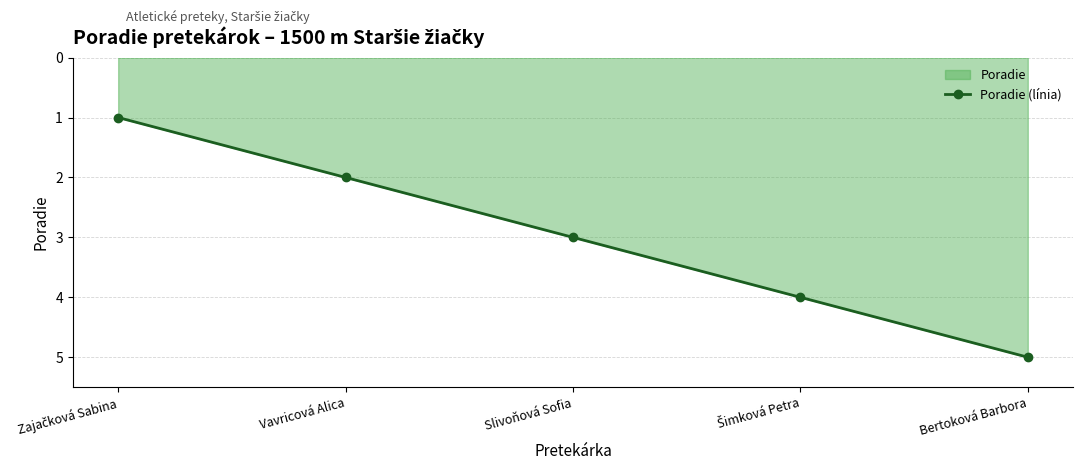

Read the value at Slivoňová Sofia.

3